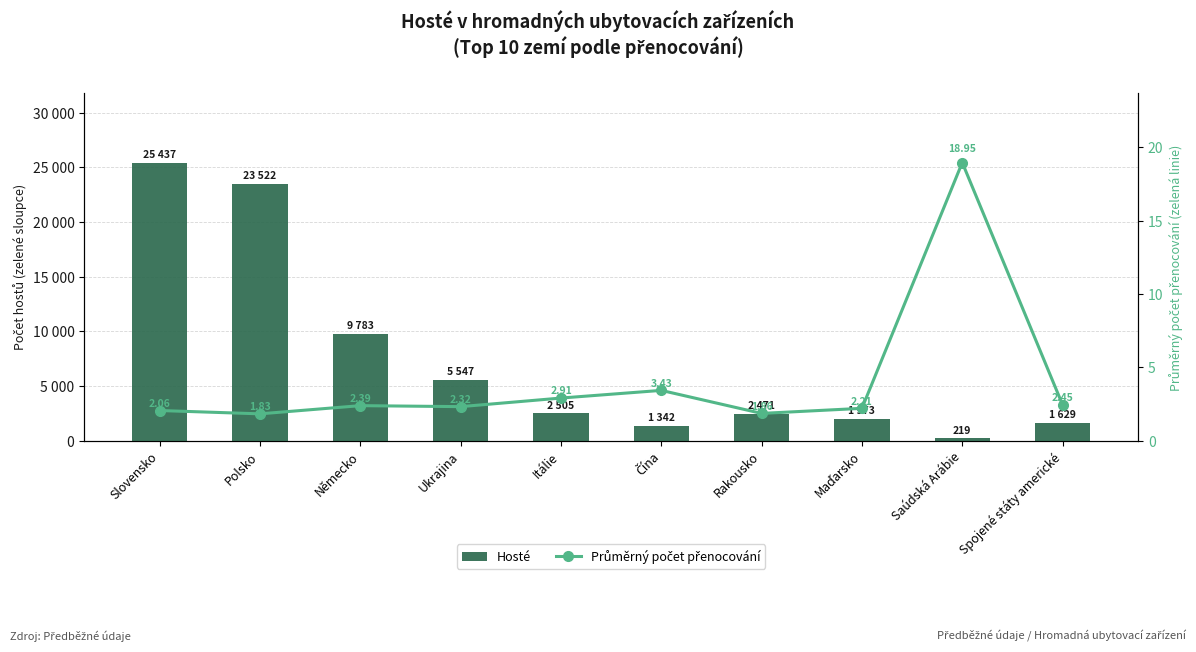

What is the difference between the maximum and minimum values in the Hosté series?

25218.0